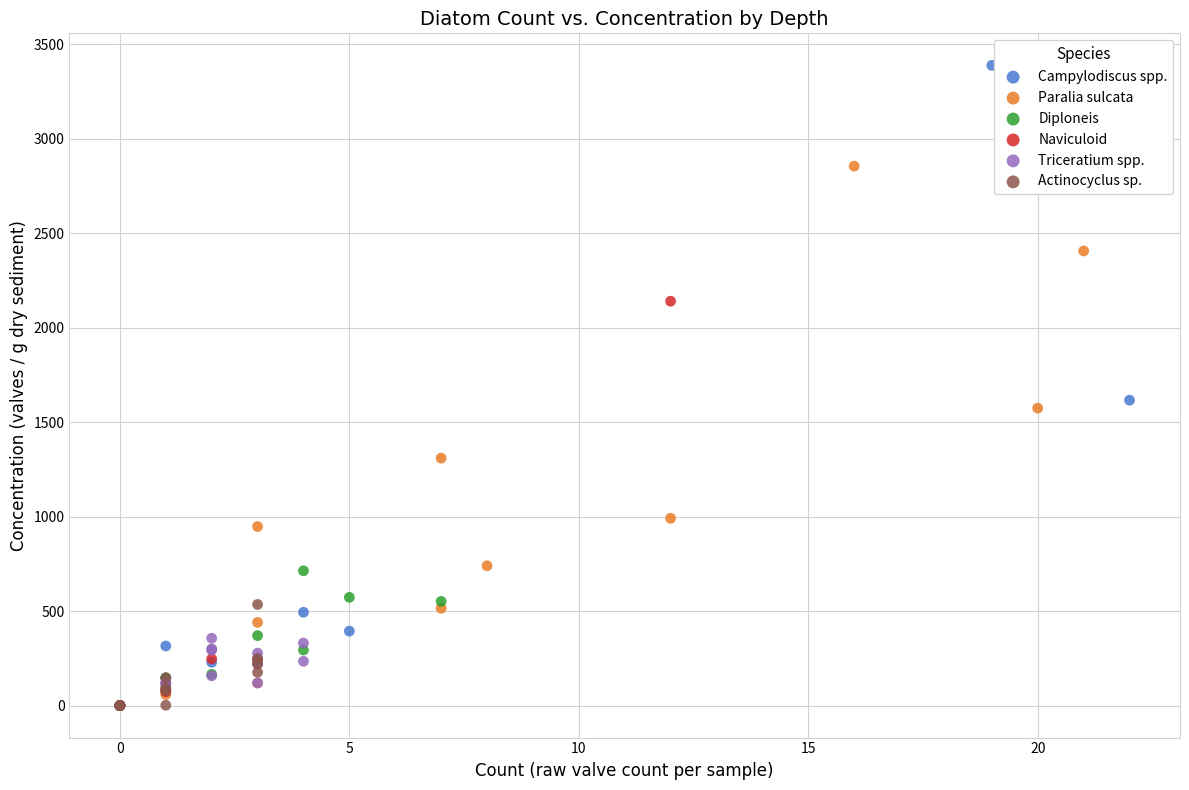

Which series has the widest spread of Y values?

Campylodiscus spp.